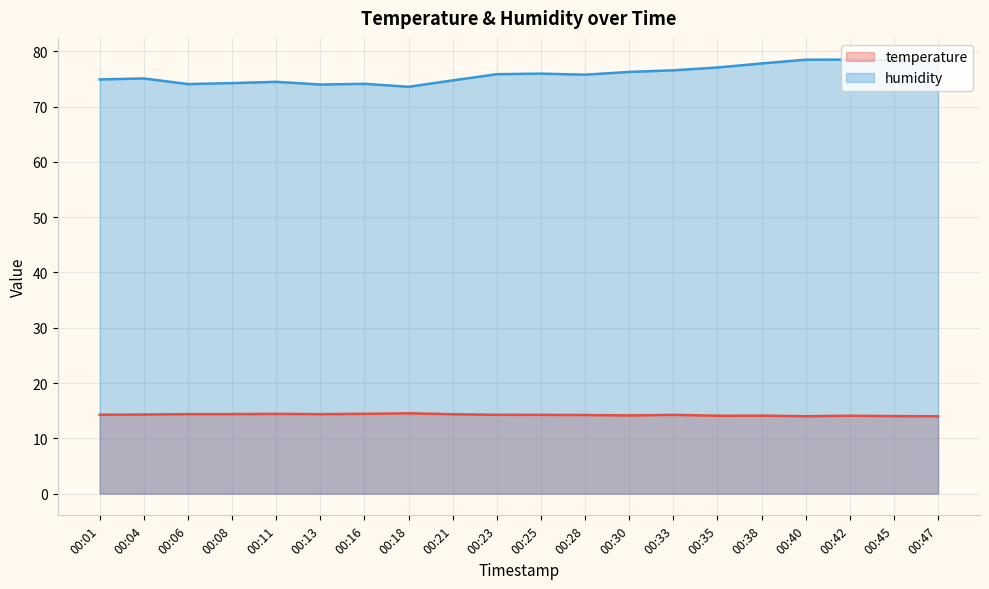

Reading left to right, extract all data points from this chart.

temperature: 00:01=14.3	00:04=14.3	00:06=14.4	00:08=14.4	00:11=14.4	00:13=14.4	00:16=14.4	00:18=14.5	00:21=14.4	00:23=14.3	00:25=14.2	00:28=14.2	00:30=14.2	00:33=14.2	00:35=14.1	00:38=14.1	00:40=14.0	00:42=14.1	00:45=14.0	00:47=14.0
humidity: 00:01=74.9	00:04=75.1	00:06=74.1	00:08=74.2	00:11=74.5	00:13=74.0	00:16=74.1	00:18=73.6	00:21=74.7	00:23=75.9	00:25=76.0	00:28=75.8	00:30=76.3	00:33=76.6	00:35=77.1	00:38=77.8	00:40=78.5	00:42=78.5	00:45=78.4	00:47=78.4